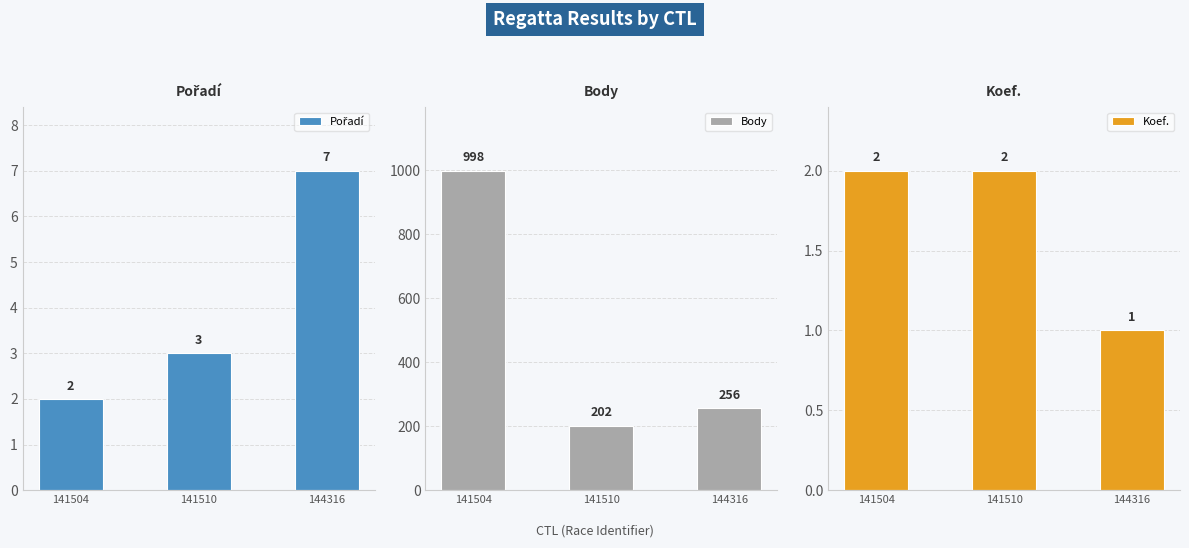

Is the value of Body at 141510 greater than the value of Koef. at 141510?

Yes